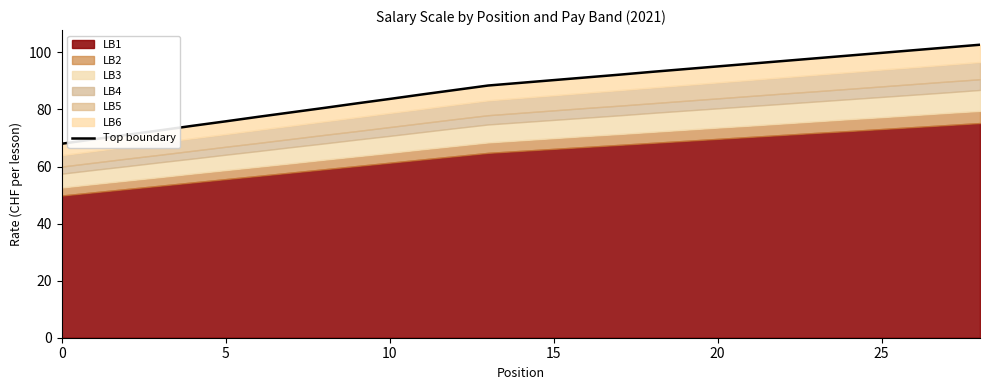

Which category has the highest value across all series?

28